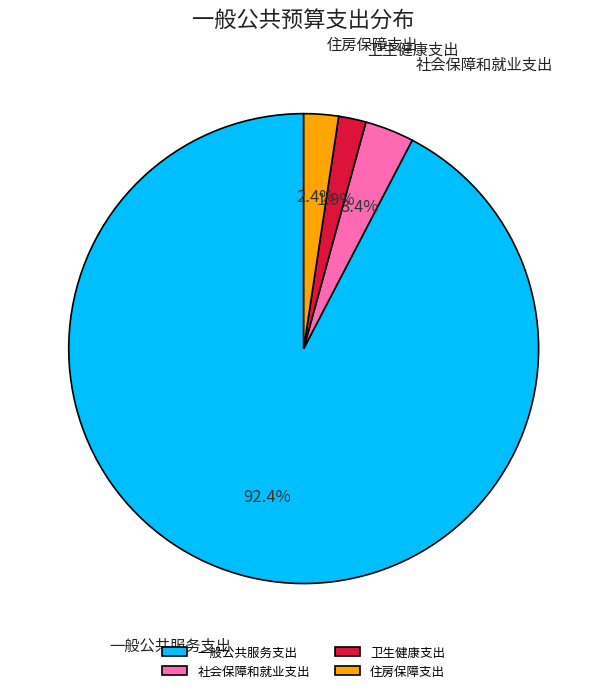

Does 住房保障支出 represent more than half of the total?

No